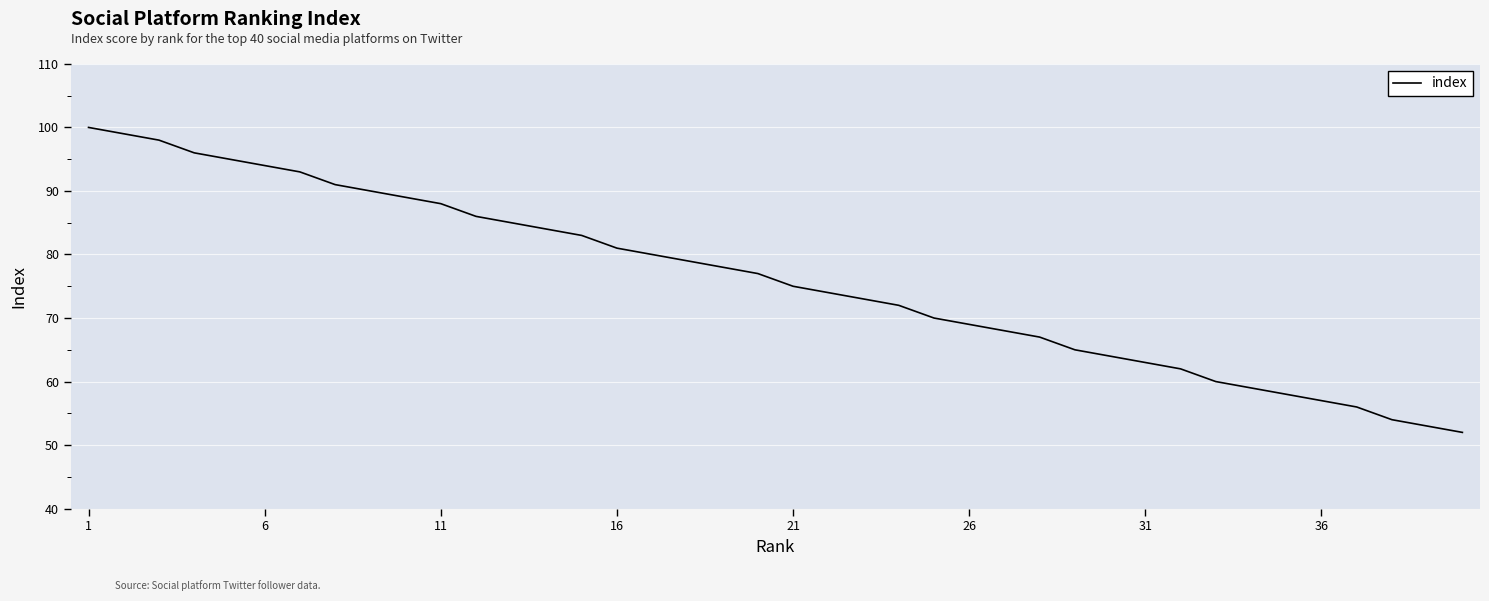

What is the difference between the maximum and second lowest values?

47